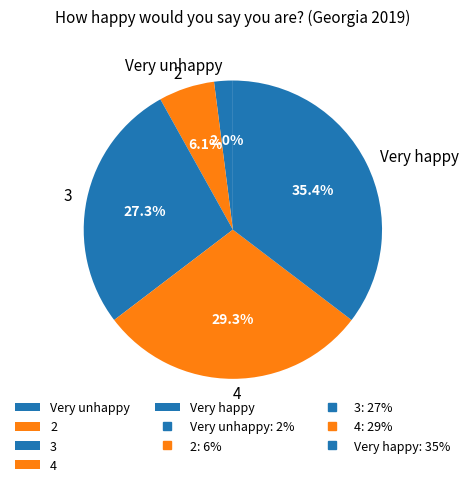

Does any single category account for the majority?

No